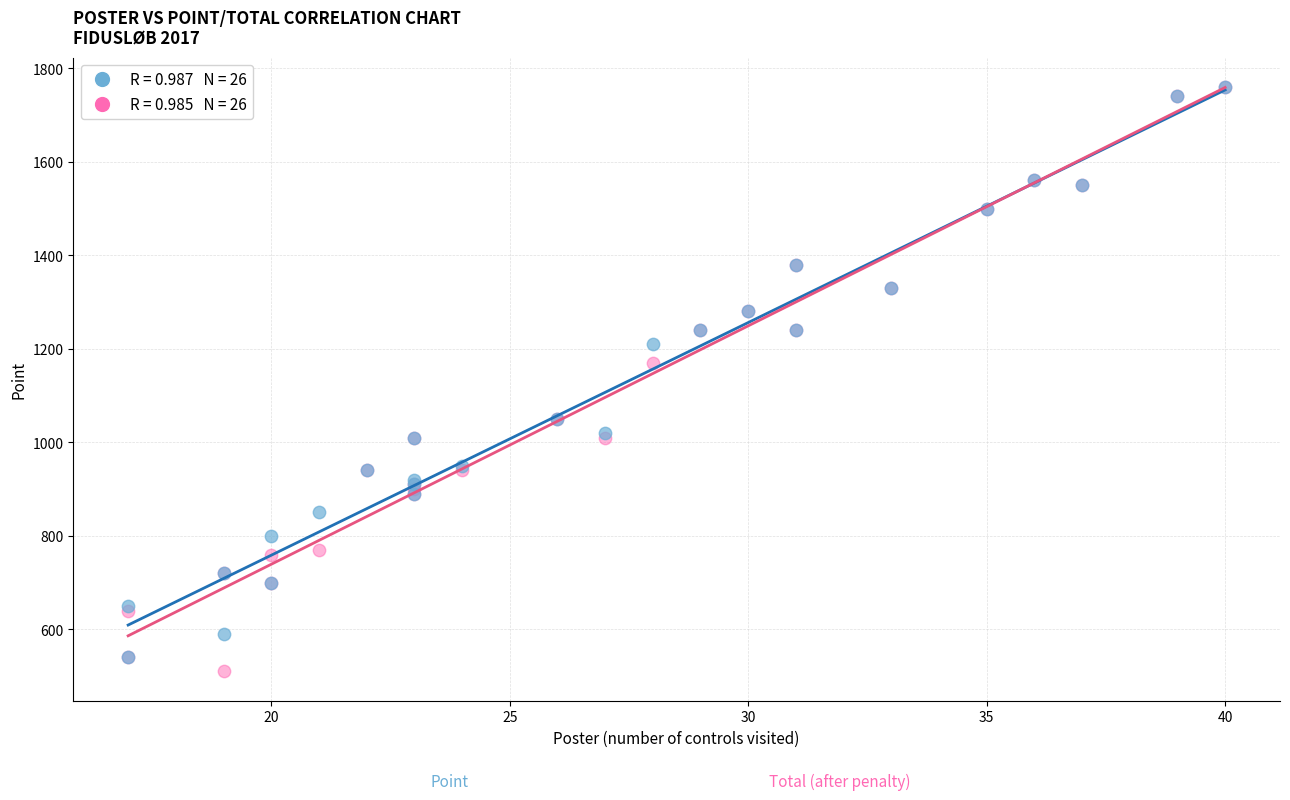

Across all series, what Y value is closest to 1135?

1170